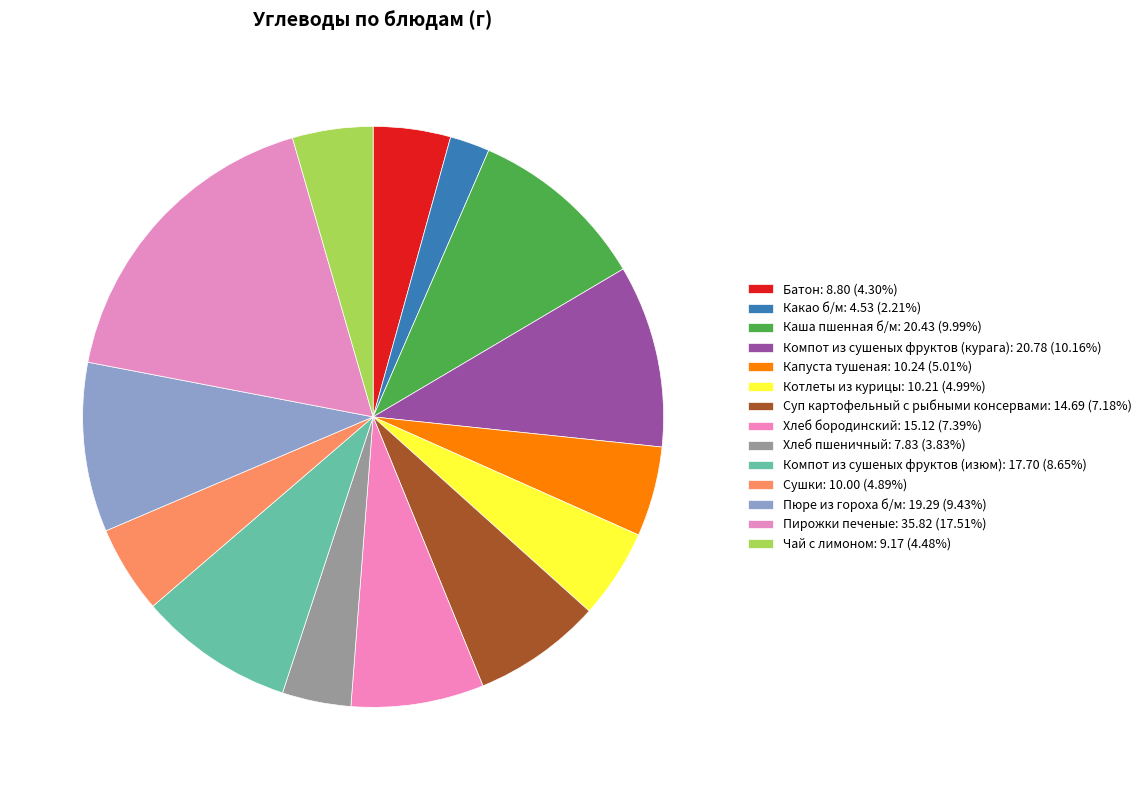

Approximately how many times larger is the value at Какао б/м compared to Пирожки печеные?

0.1